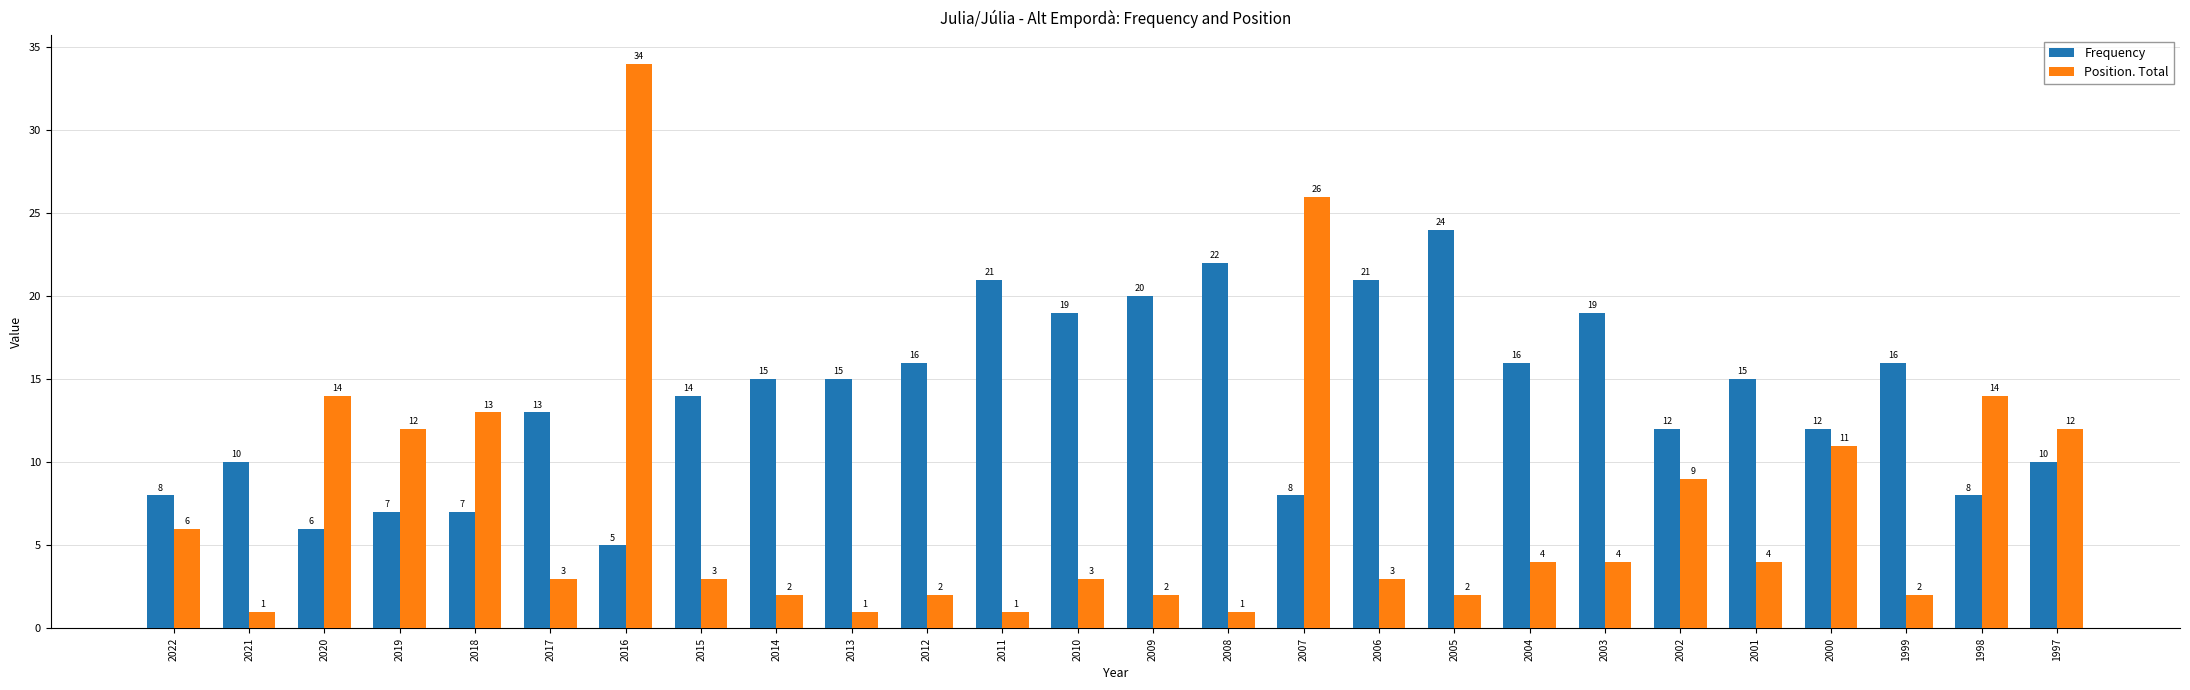

What is the total value across all series at 2008?

23